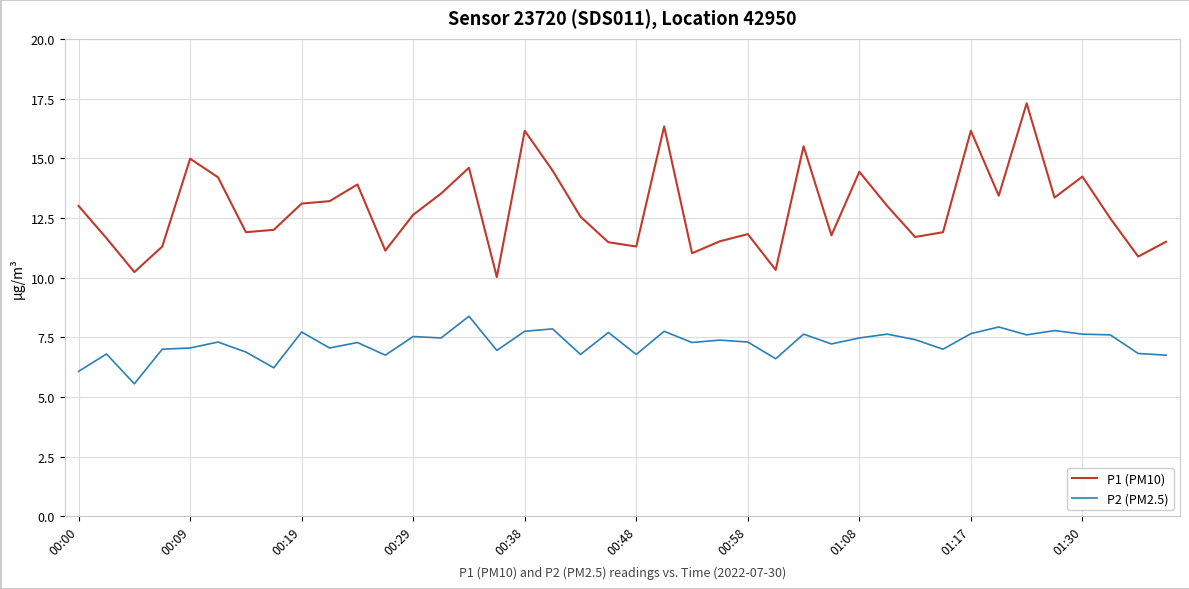

Which series has the largest range (max minus min)?

P1 (PM10)